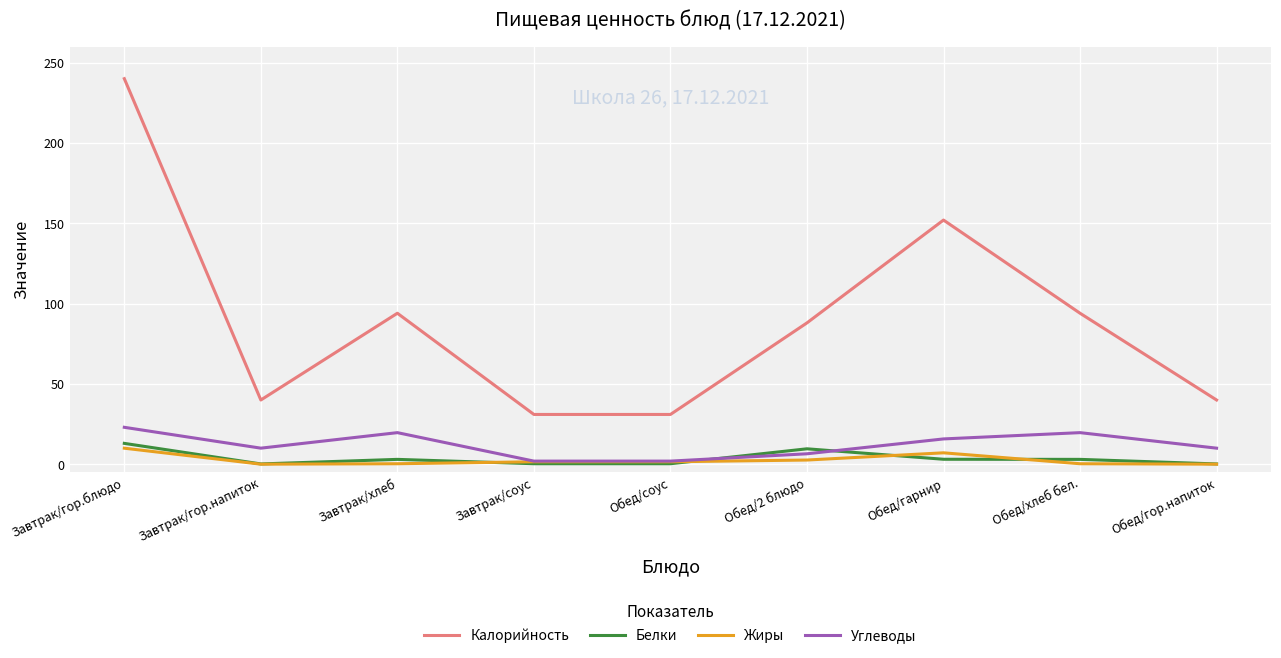

How many lines are shown in the chart?

4